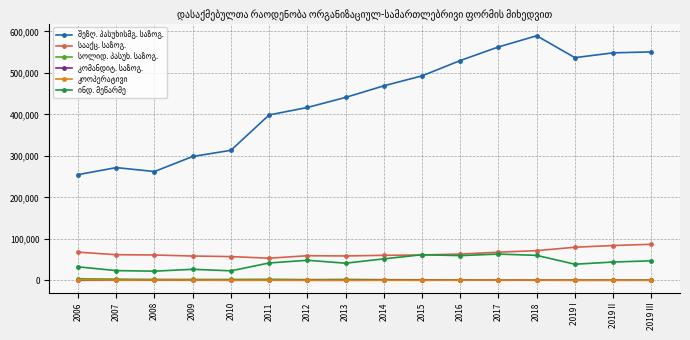

What is the greatest value displayed?

589661